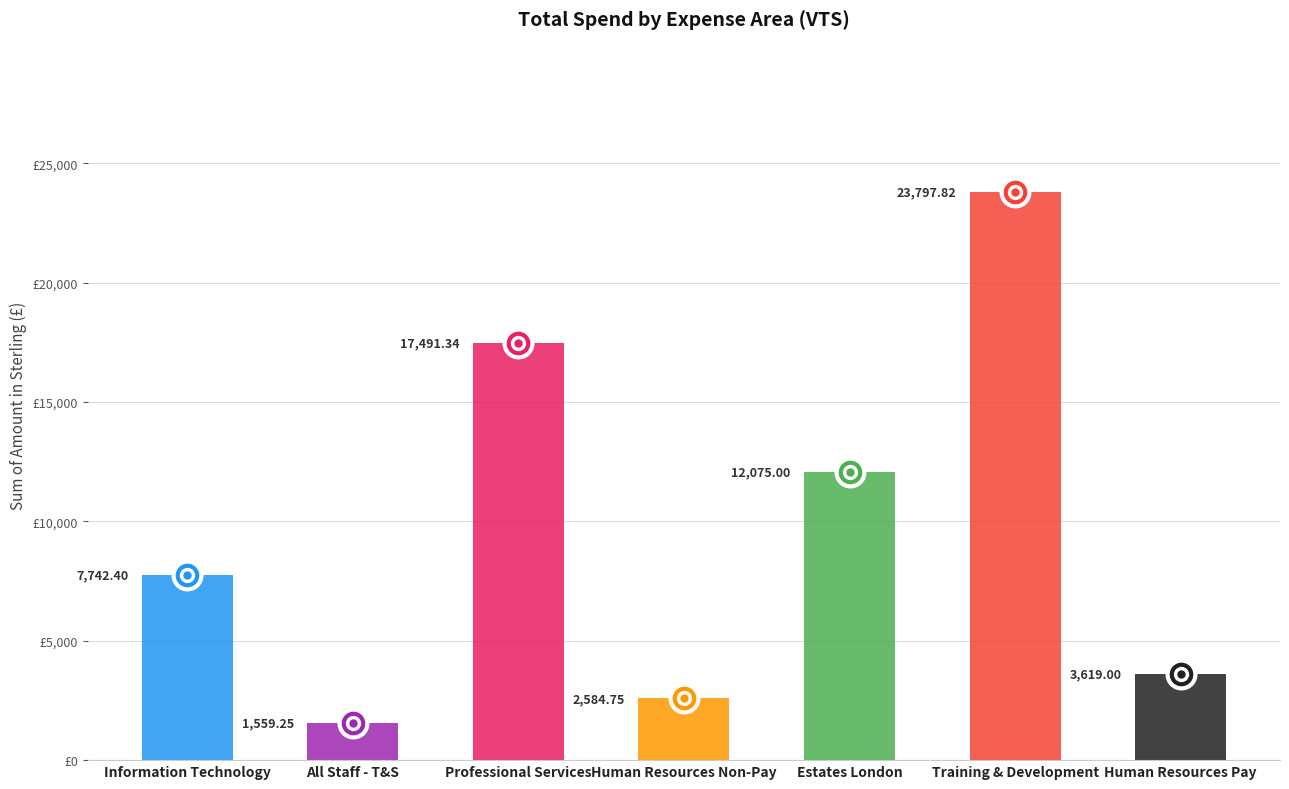

List the labels in order of value, largest first.

Training & Development, Professional Services, Estates London, Information Technology, Human Resources Pay, Human Resources Non-Pay, All Staff - T&S